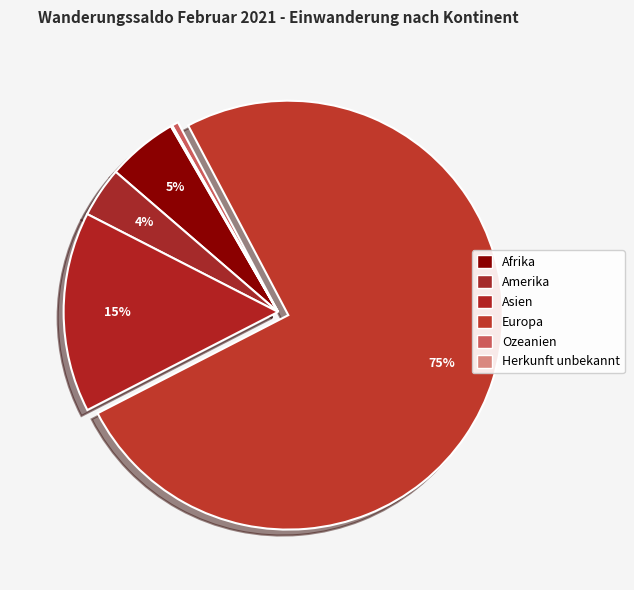

To the nearest percent, what is the combined percentage of Herkunft unbekannt and Ozeanien?

1%